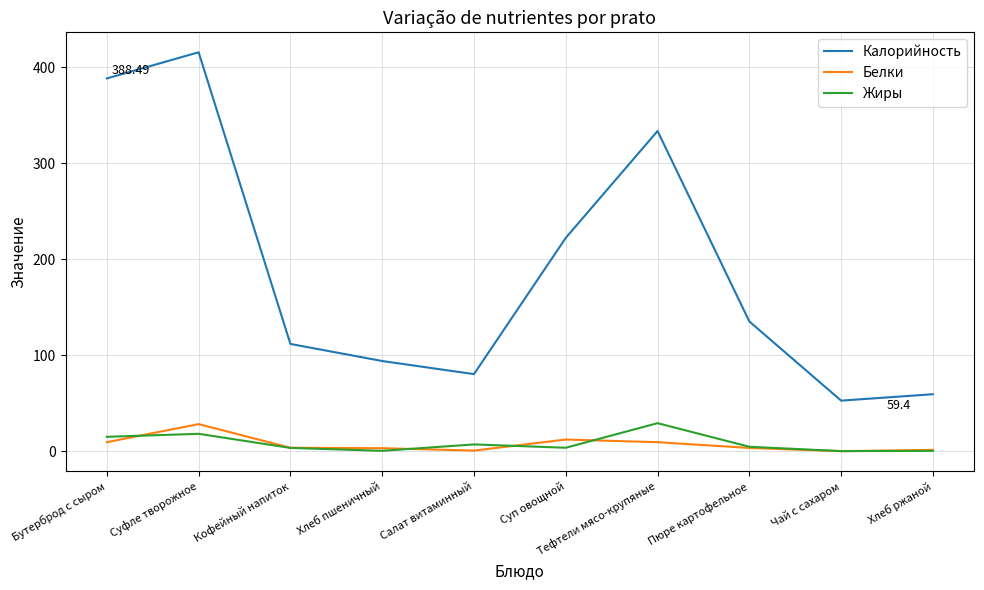

At Тефтели мясо-крупяные, list the series in order from smallest to largest.

Белки, Жиры, Калорийность